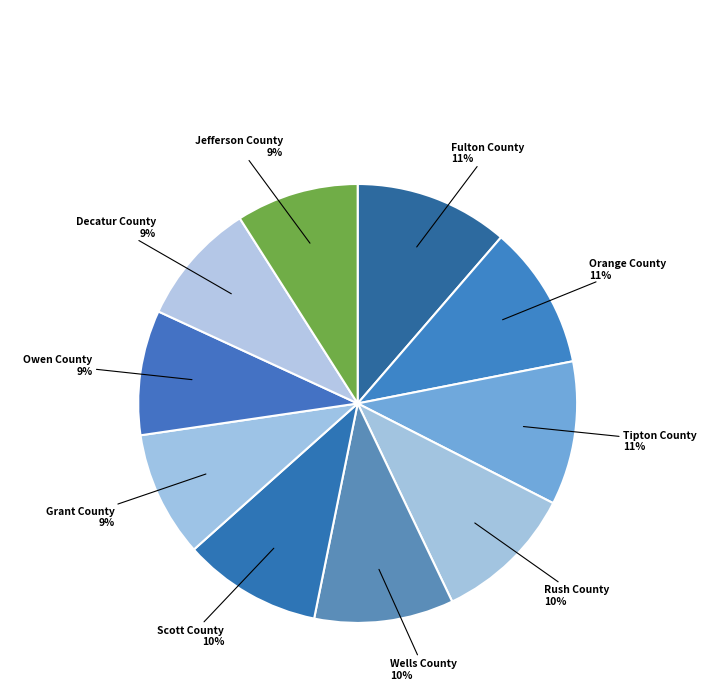

To the nearest percent, what percentage of the pie is Scott County?

10%